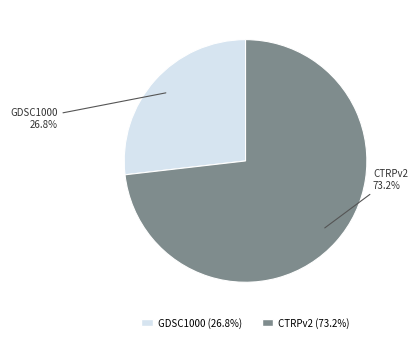

Count the number of slices in the pie.

2